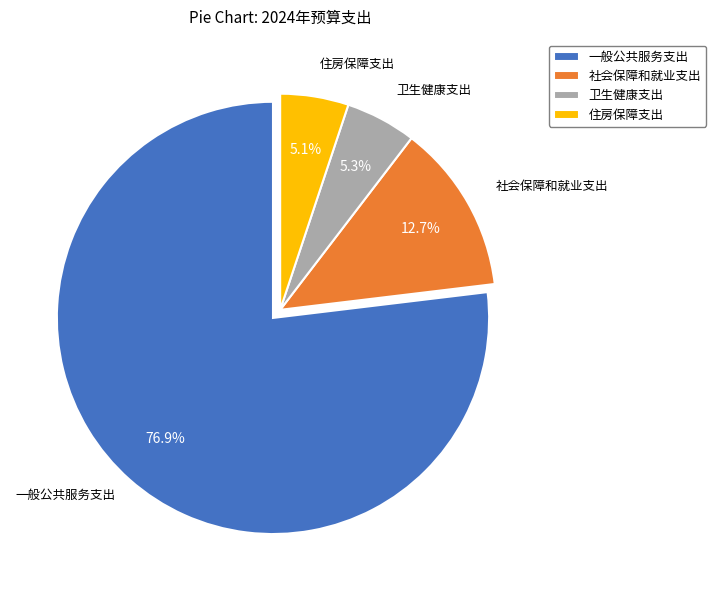

Which category has the biggest portion of the pie?

一般公共服务支出